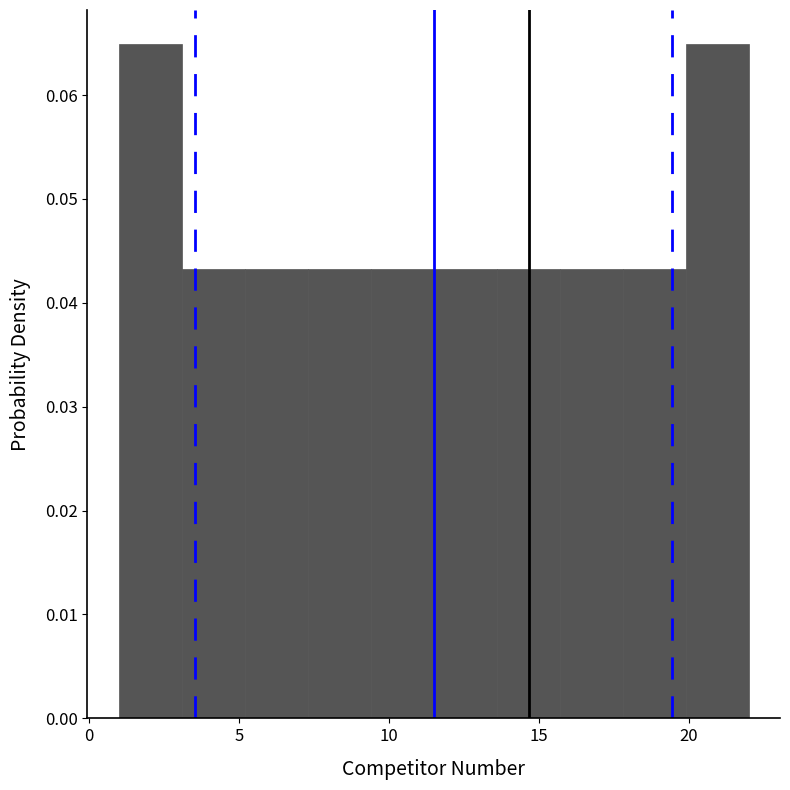

What is the height of the bar covering 5.2 to 7.3 on the x-axis? Neither the bar edges nor the heights are printed on the chart, so give them approximately, as read against the axes.

0.043